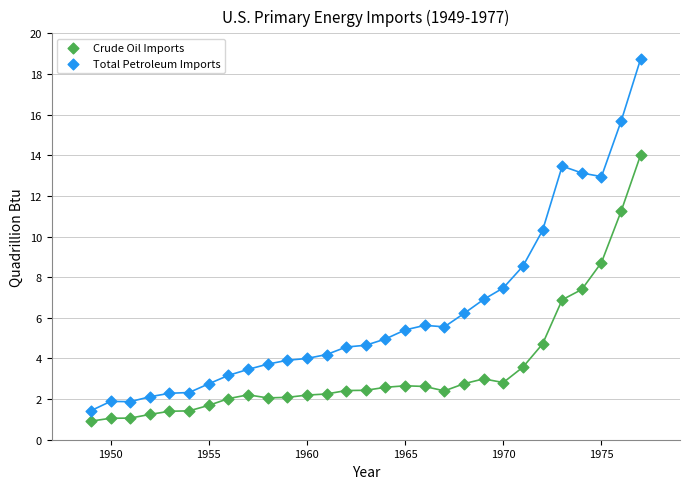

Which series has the largest Y range (max minus min)?

Total Petroleum Imports